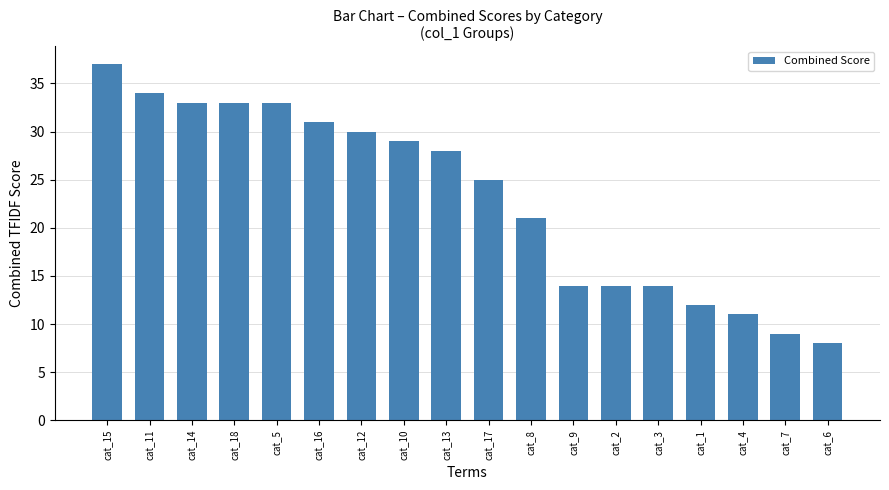

True or false: the data shows 25 at cat_2.

False